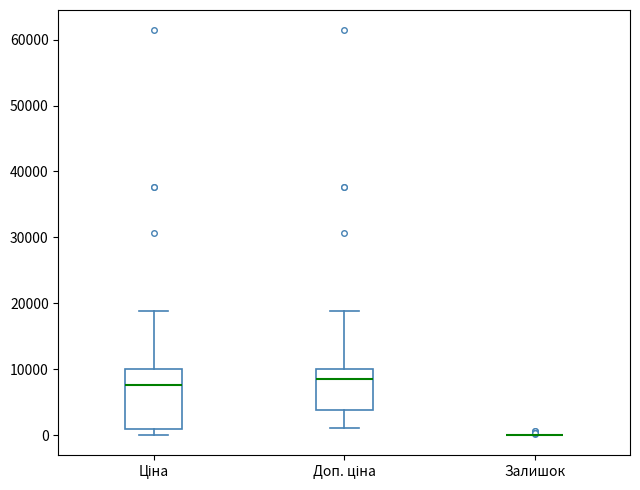

Comparing the boxes themselves (not the whiskers), which one is the tallest?

Ціна